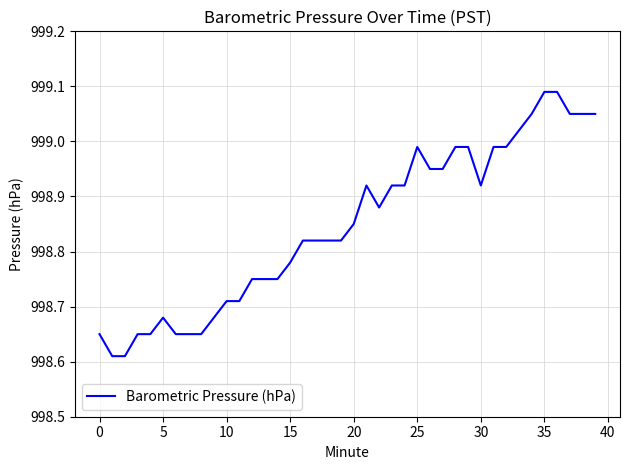

What is the maximum value shown in the chart?

999.1